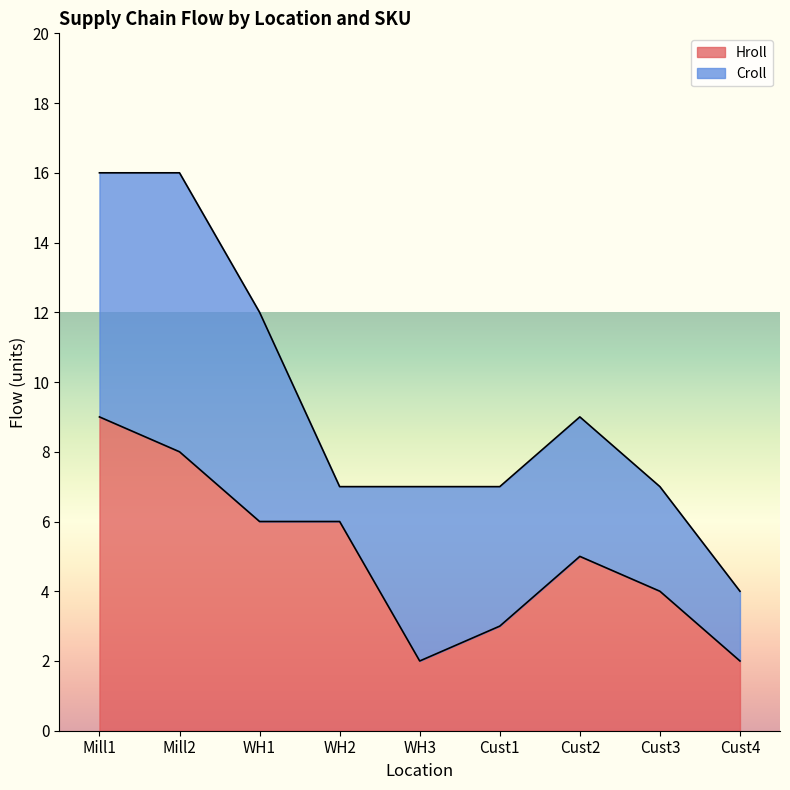

Does the chart display data point markers on the line(s)?

No